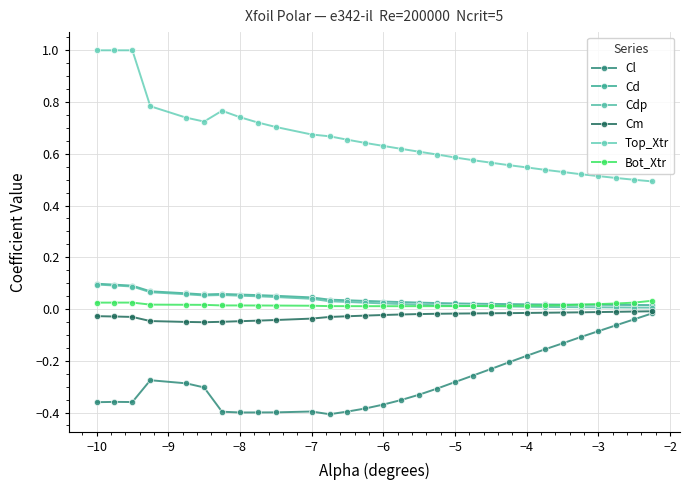

Does the chart have visible grid lines?

Yes